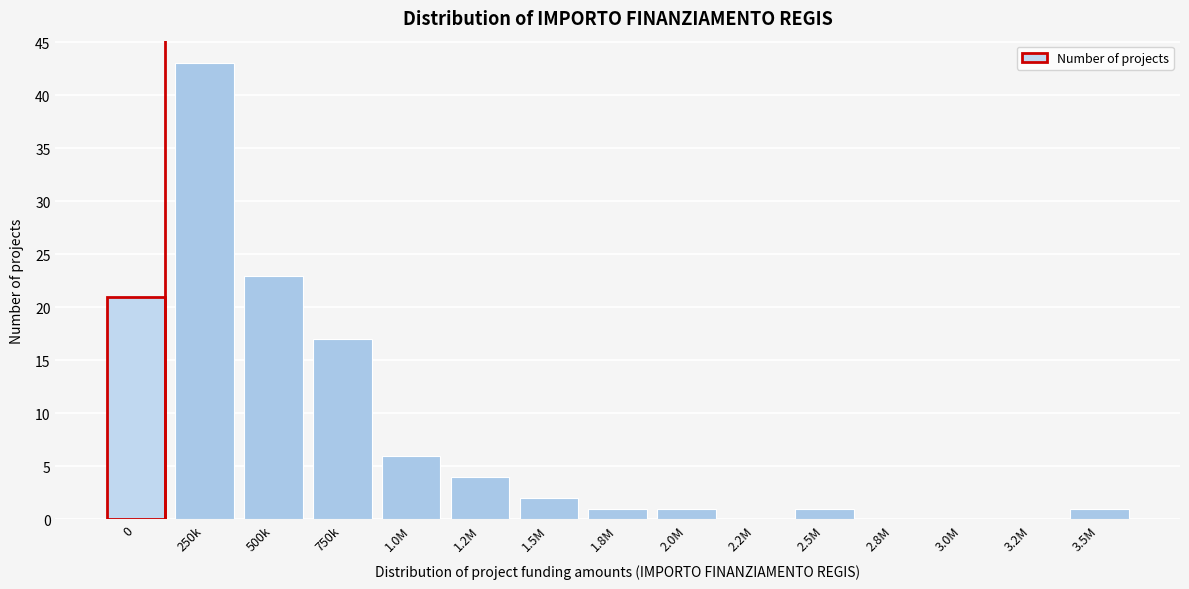

Reading right to left, what are all the values shown in this chart?

3.5M=1	3.2M=0	3.0M=0	2.8M=0	2.5M=1	2.2M=0	2.0M=1	1.8M=1	1.5M=2	1.2M=4	1.0M=6	750k=17	500k=23	250k=43	0=21